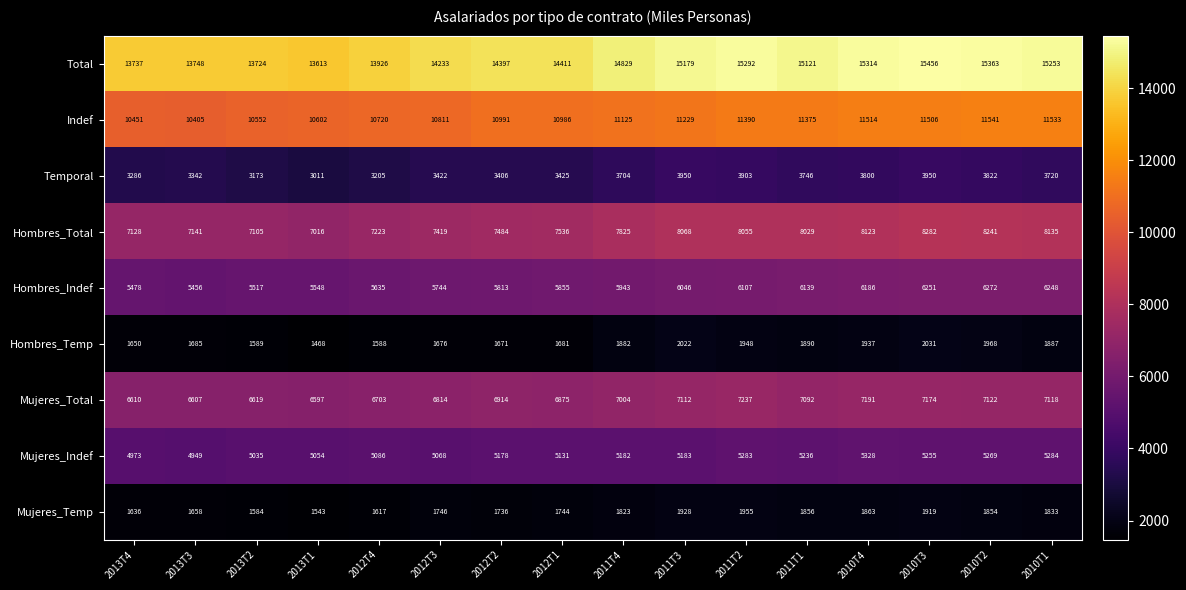

What value does the Indef series have at 2013T1, to the nearest 10?

10600